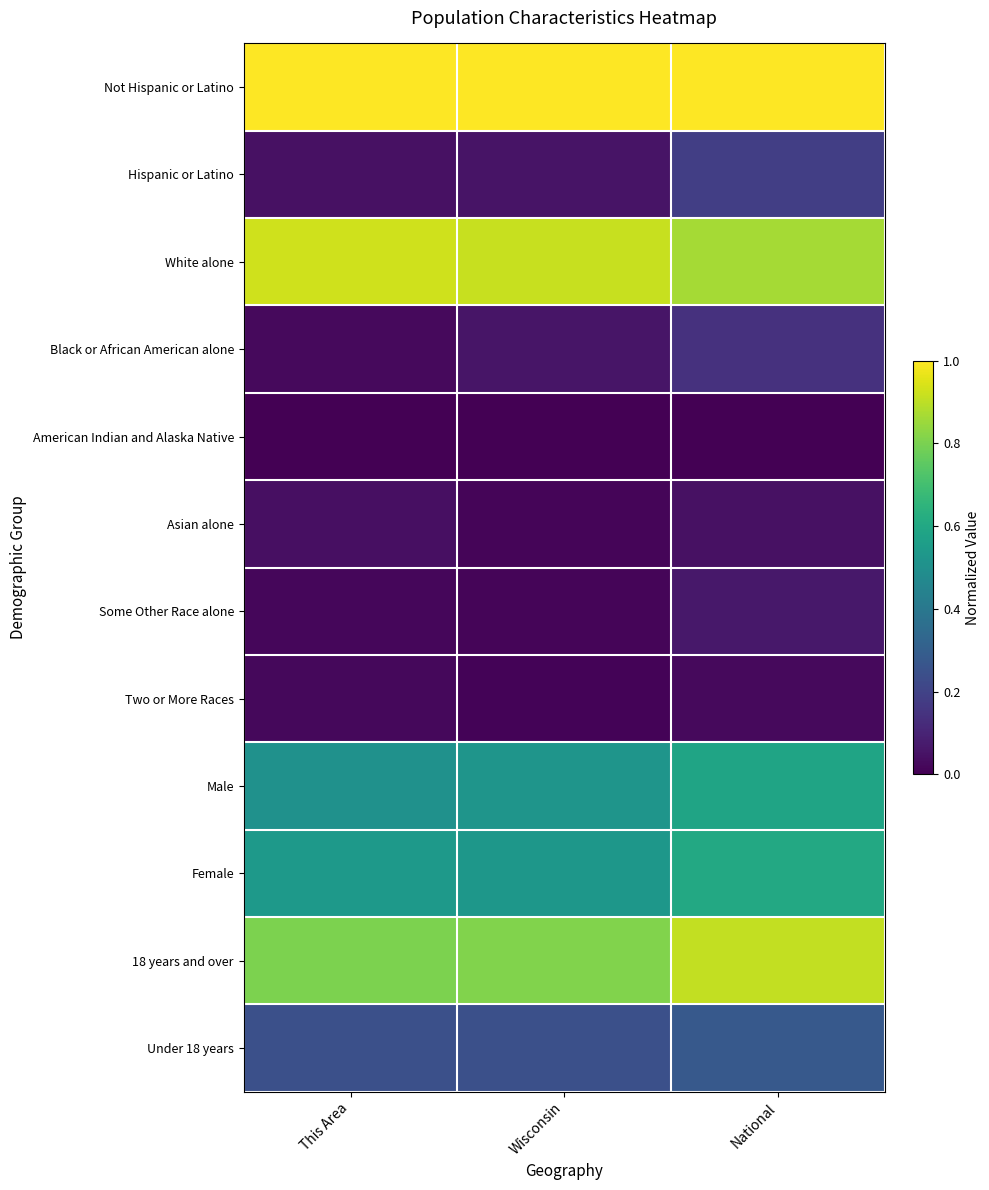

Reading left to right, what are all the values shown in this chart?

Not Hispanic or Latino: This Area=1.0	Wisconsin=1.0	National=1.0
Hispanic or Latino: This Area=0.0	Wisconsin=0.1	National=0.2
White alone: This Area=0.9	Wisconsin=0.9	National=0.9
Black or African American alone: This Area=0.0	Wisconsin=0.1	National=0.1
American Indian and Alaska Native: This Area=0.0	Wisconsin=0.0	National=0.0
Asian alone: This Area=0.0	Wisconsin=0.0	National=0.0
Some Other Race alone: This Area=0.0	Wisconsin=0.0	National=0.1
Two or More Races: This Area=0.0	Wisconsin=0.0	National=0.0
Male: This Area=0.5	Wisconsin=0.5	National=0.6
Female: This Area=0.5	Wisconsin=0.5	National=0.6
18 years and over: This Area=0.8	Wisconsin=0.8	National=0.9
Under 18 years: This Area=0.2	Wisconsin=0.2	National=0.3